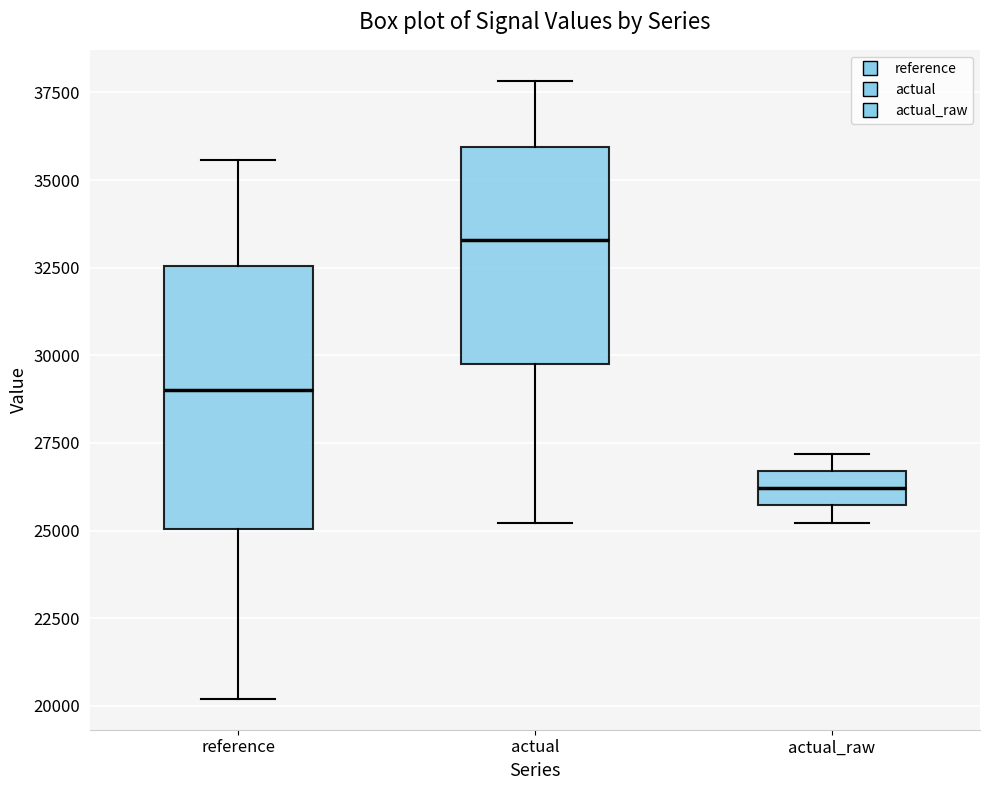

Which box has the lowest median line?

actual_raw